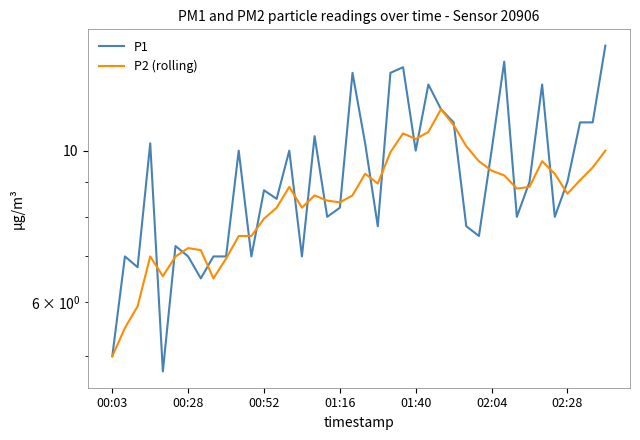

Reading right to left, what are all the values shown in this chart?

P1: 14.2	11.0	11.0	9.0	8.0	12.5	9.0	8.0	13.5	10.0	7.5	7.8	11.0	11.5	12.5	10.0	13.2	13.0	7.8	10.2	13.0	8.2	8.0	10.5	7.0	10.0	8.5	8.8	7.0	10.0	7.0	7.0	6.5	7.0	7.2	4.8	10.2	6.8	7.0	5.0
P2 (rolling): 10.0	9.4	9.1	8.7	9.2	9.7	8.8	8.8	9.2	9.3	9.7	10.2	10.9	11.5	10.7	10.4	10.6	9.9	8.9	9.2	8.6	8.4	8.4	8.6	8.2	8.8	8.2	8.0	7.5	7.5	7.0	6.5	7.2	7.2	7.0	6.5	7.0	5.9	5.5	5.0